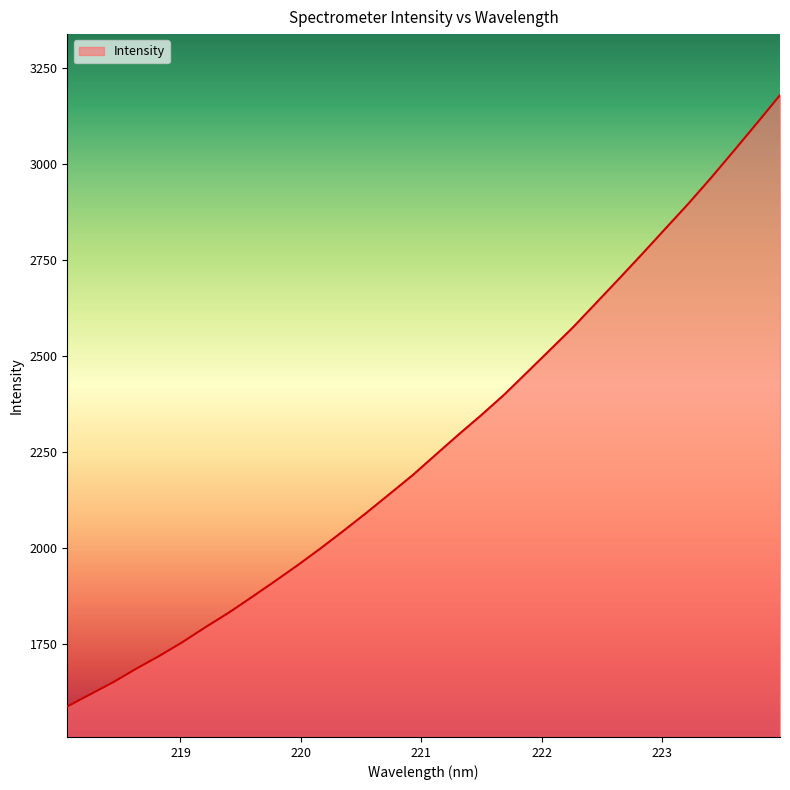

What is the difference between the maximum and minimum values?

1591.5